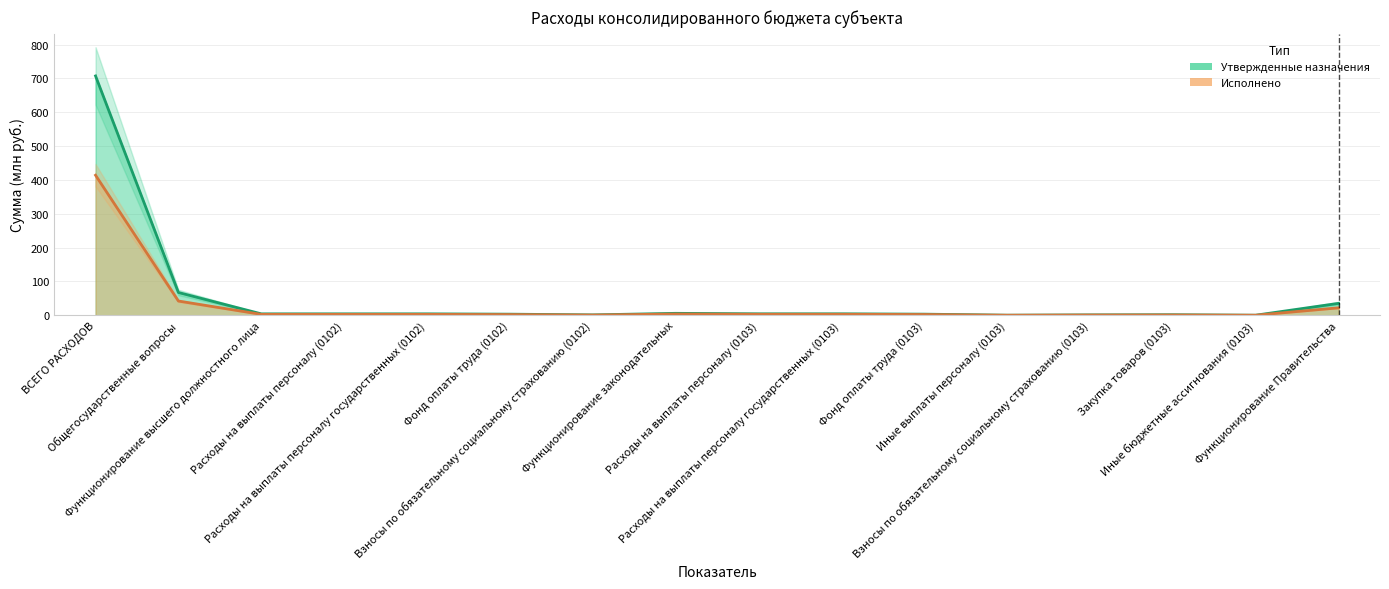

What is the difference between the maximum and second lowest values in the Утвержденные назначения (консолидированный) series?

707.3